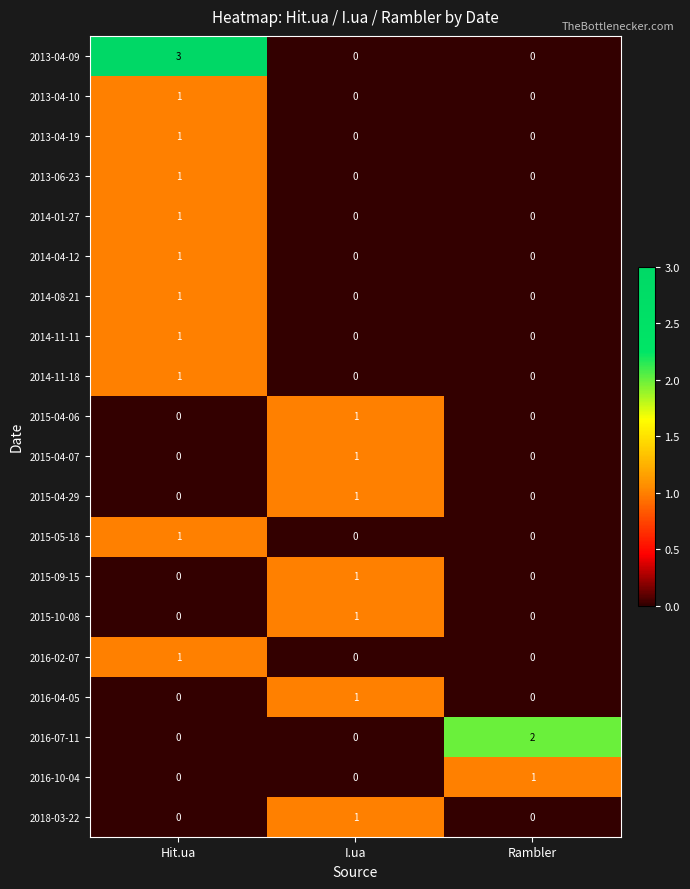

Which series changed the most between I.ua and Rambler?

2016-07-11